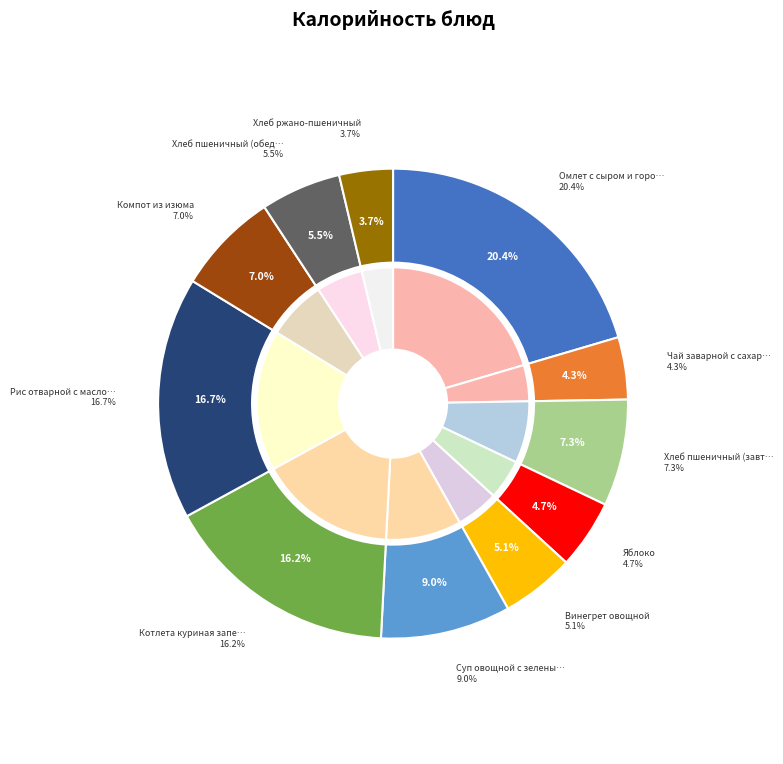

To the nearest percent, what is the difference between the Котлета куриная запеченная and Суп овощной с зеленым горошком slice percentages?

7%